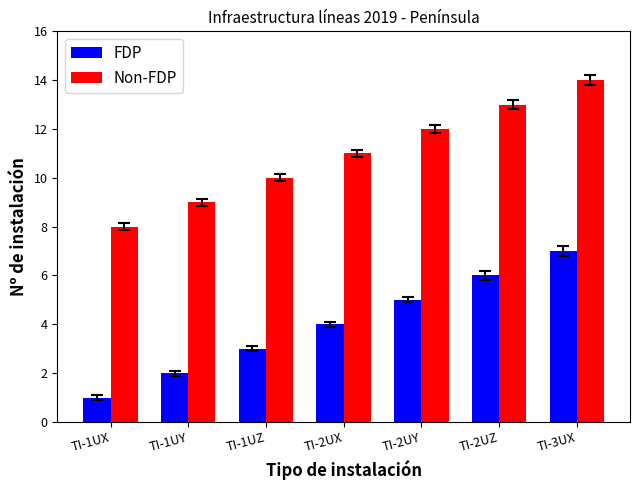

Where is Non-FDP nearest to the value 11?

TI-2UX